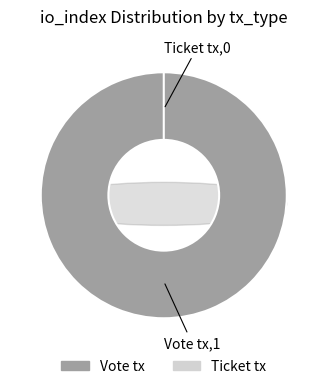

Rank the categories by value from lowest to highest.

Ticket tx, Vote tx